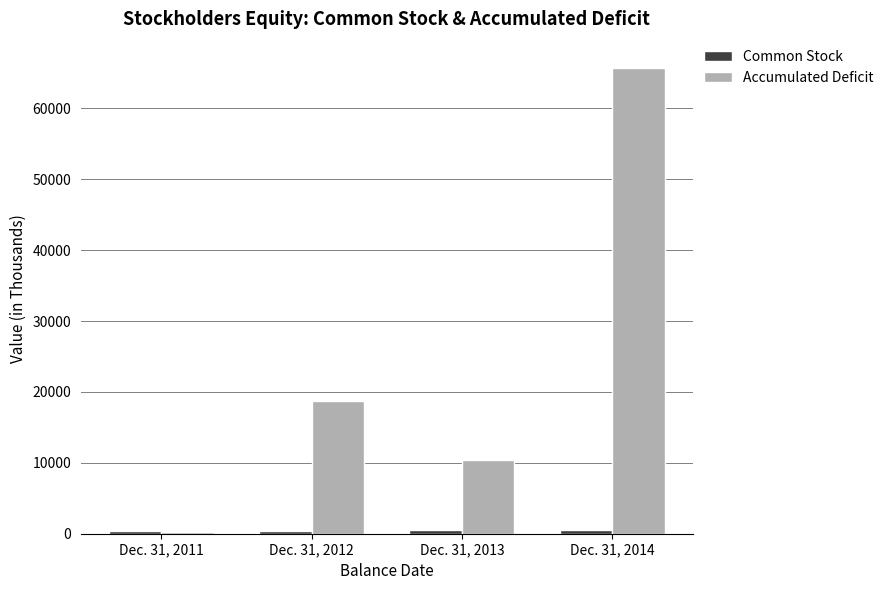

Which series has the largest range (max minus min)?

Accumulated Deficit